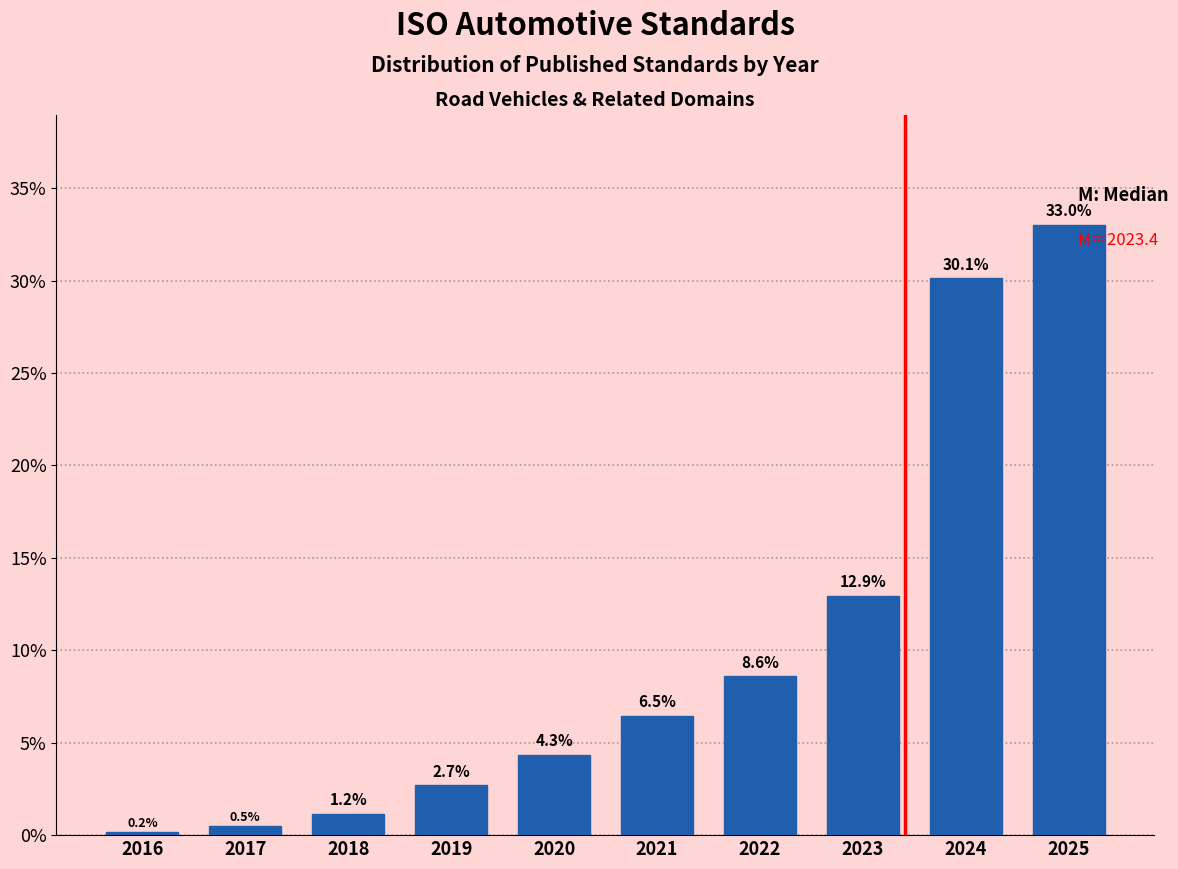

Reading left to right, what are all the values shown in this chart?

2016=0.2	2017=0.5	2018=1.2	2019=2.7	2020=4.3	2021=6.5	2022=8.6	2023=12.9	2024=30.1	2025=33.0